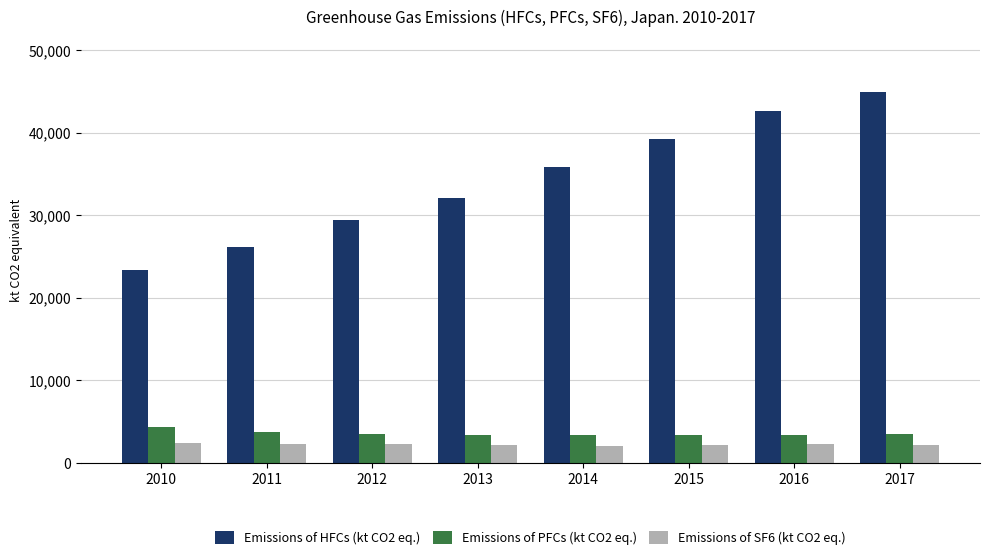

At which category does the chart reach its peak across all series?

2017